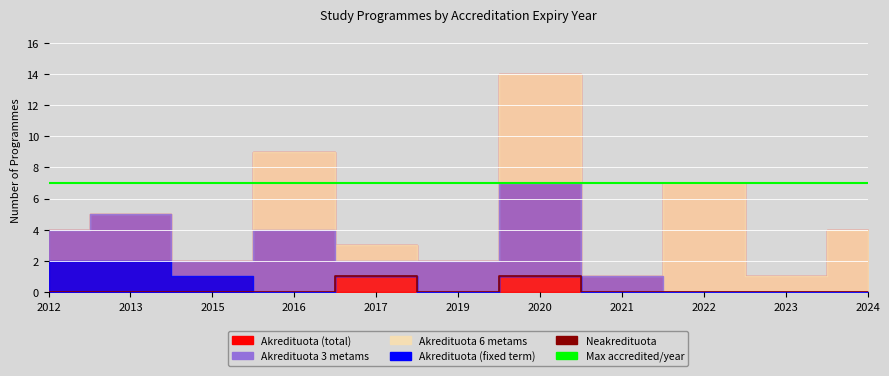

How many Akredituota 6 metams values are between 0 and 5?

9